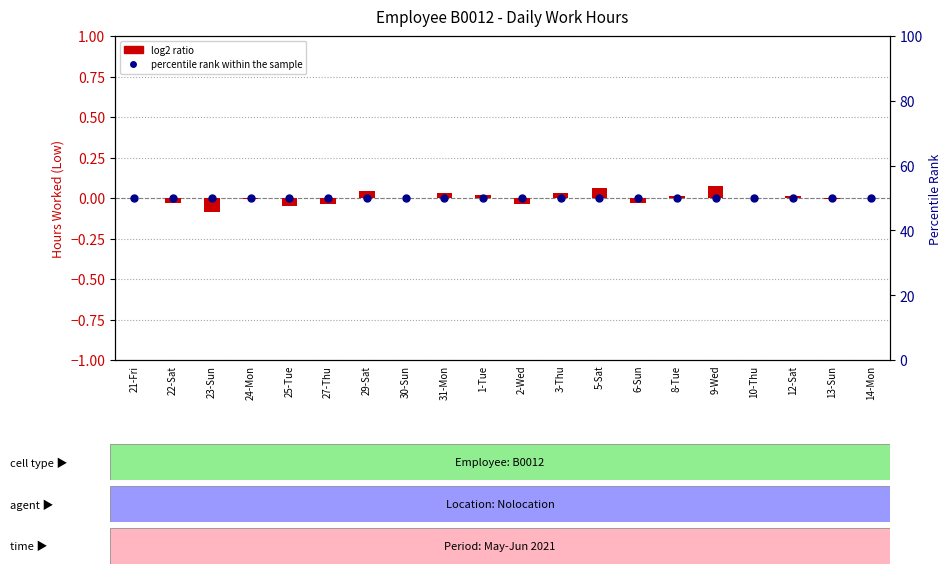

True or false: percentile rank within the sample has a value of 50.0 at 21-Fri.

True